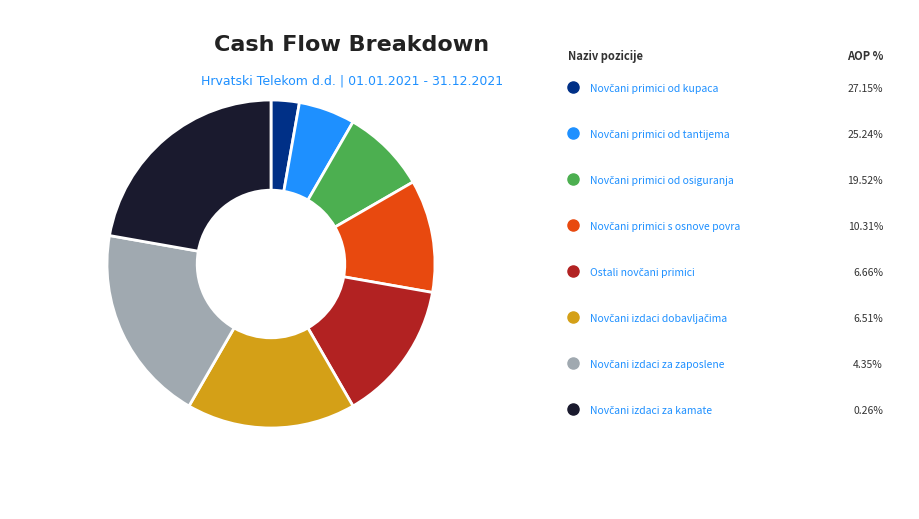

Is there any slice that represents more than half of the pie?

No